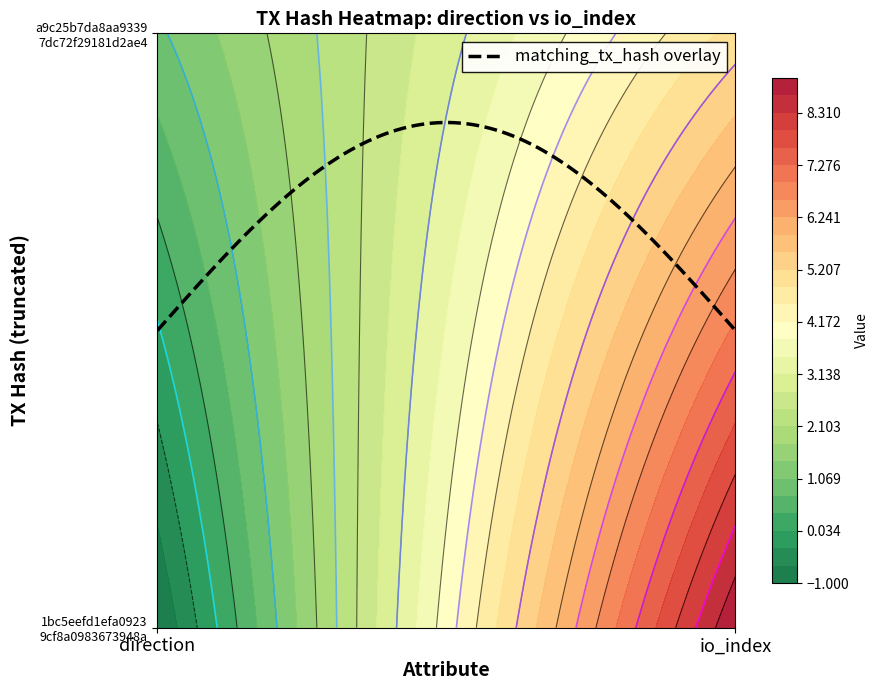

What is the sum of all 1bc5eefd1efa09239cf8a0983673948a3db5bb6 values?

8